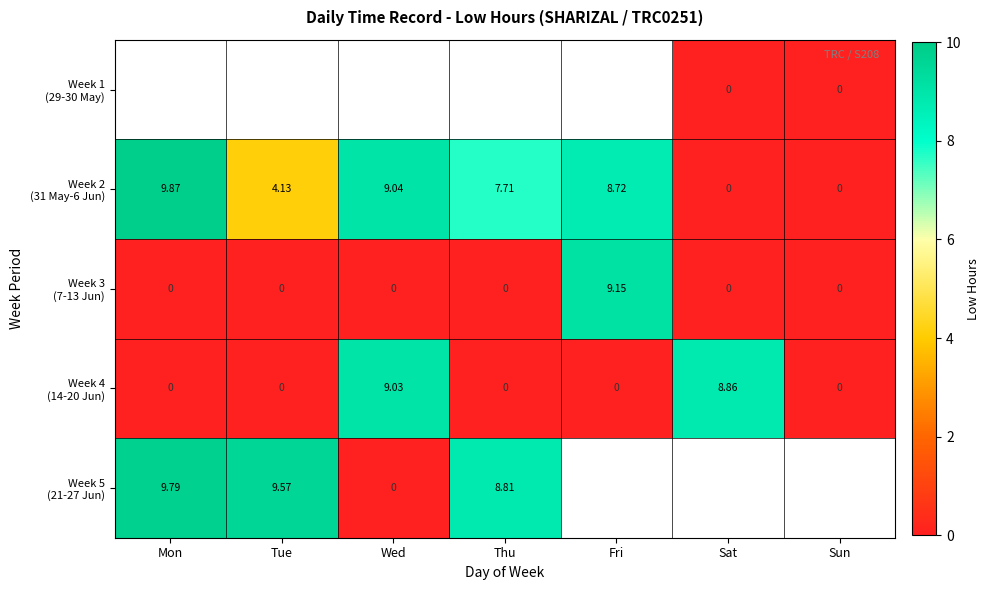

At which label does Week 4 (14-20 Jun) reach its peak?

Wed